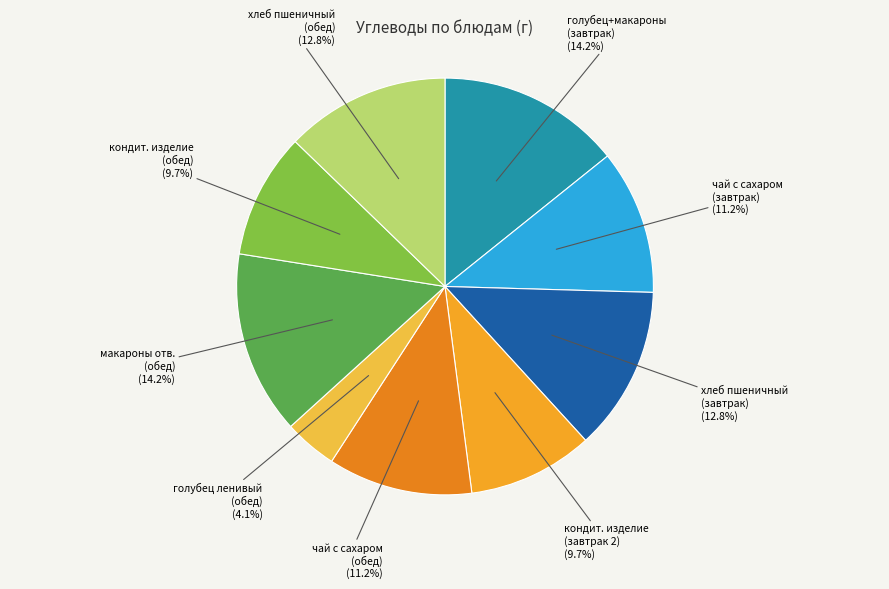

Combined, do чай с сахаром (завтрак) and кондит. изделие (обед) account for over 50%?

No